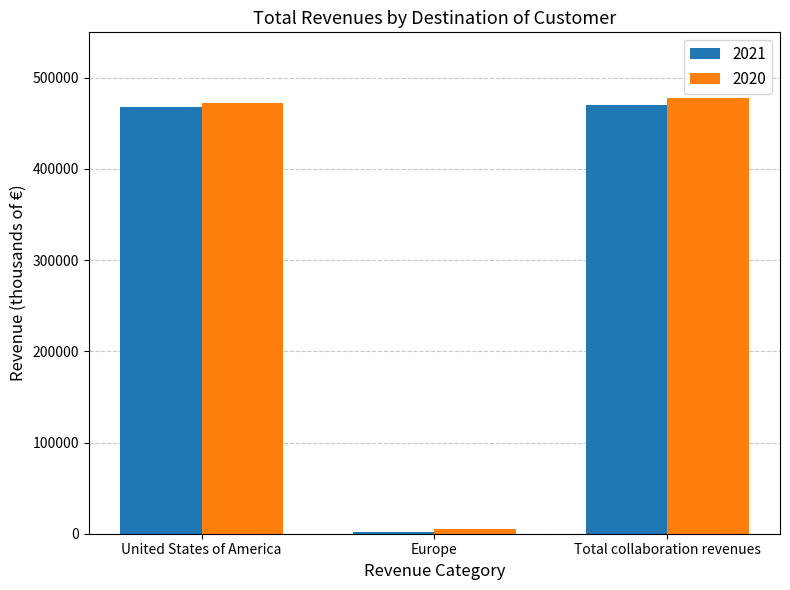

At which category does the chart reach its minimum across all series?

Europe